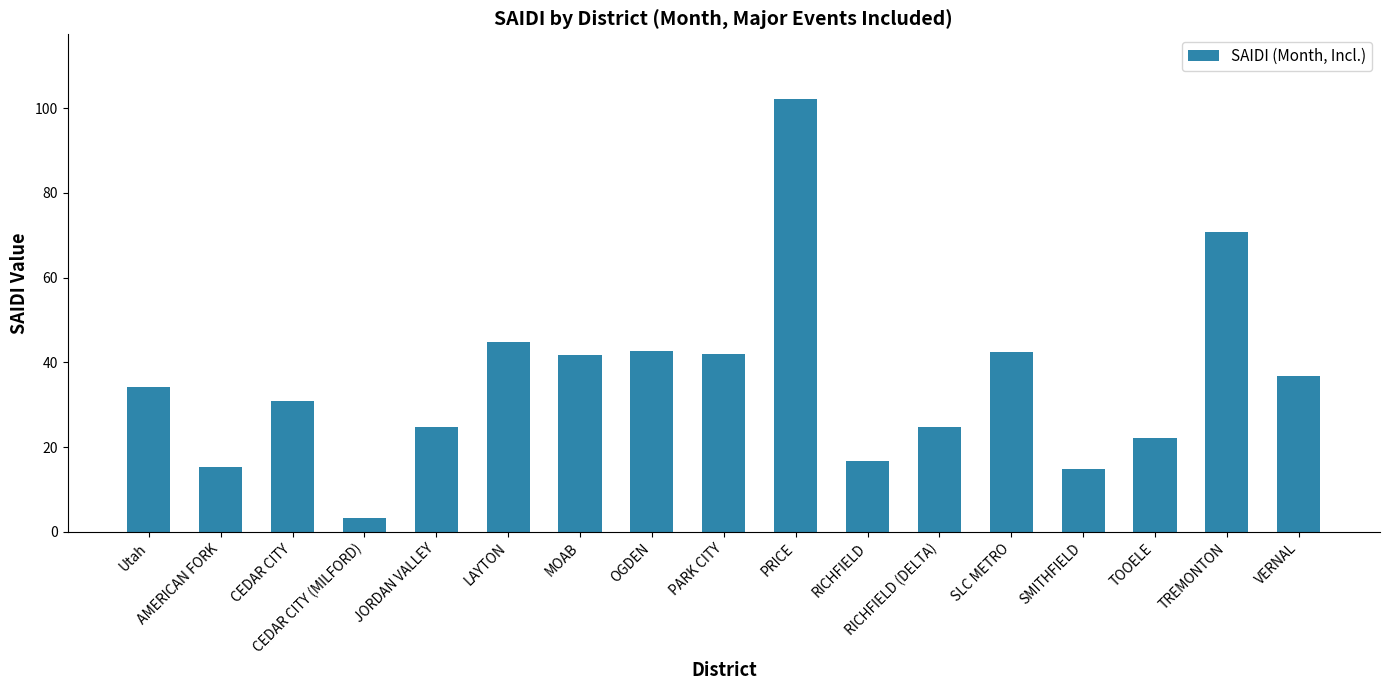

Approximately how many times larger is the value at MOAB compared to SMITHFIELD?

2.8